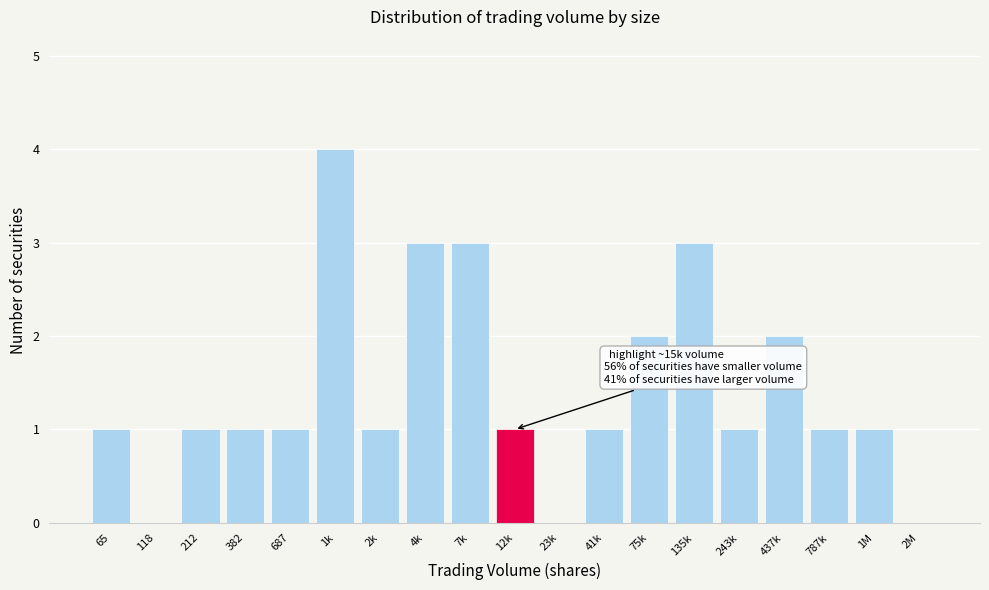

Reading left to right, list all the values displayed in this chart.

65=1	118=0	212=1	382=1	687=1	1k=4	2k=1	4k=3	7k=3	12k=1	23k=0	41k=1	75k=2	135k=3	243k=1	437k=2	787k=1	1M=1	2M=0